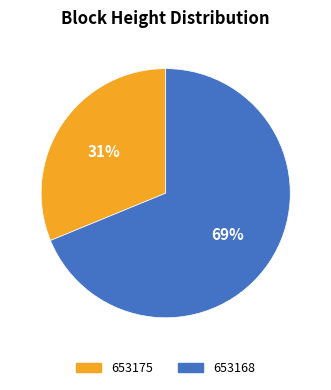

Which slice represents more than half of the pie?

653168